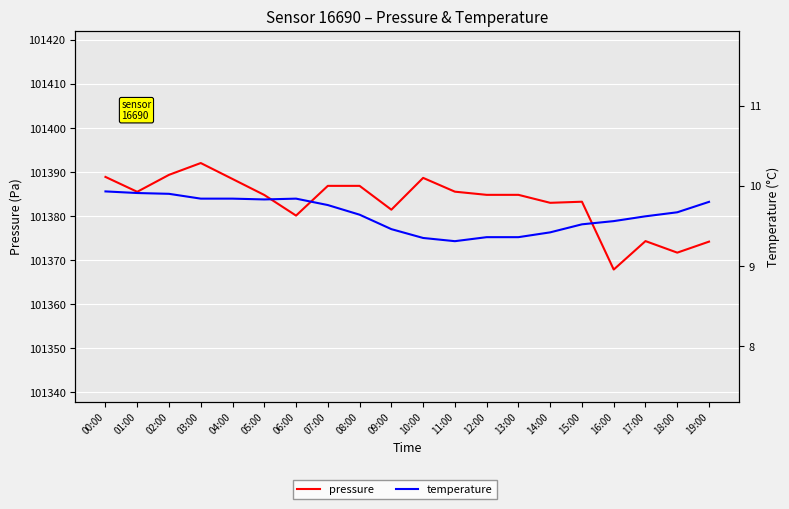

In temperature, how many points are lower than both neighbors (excluding endpoints)?

2